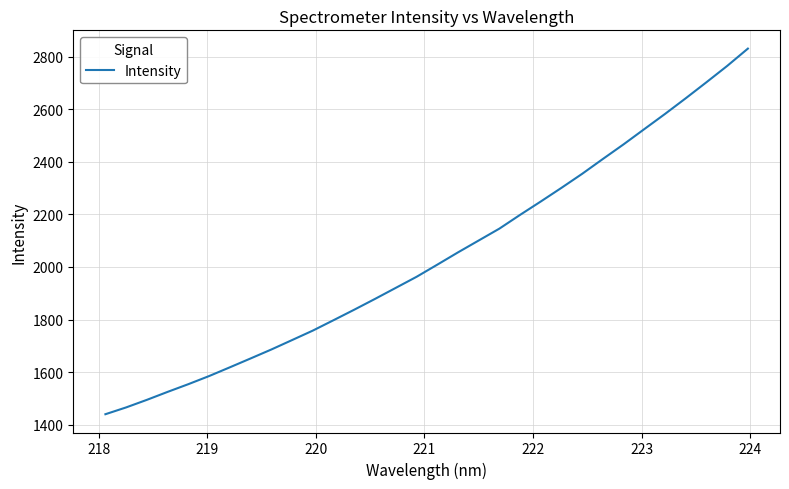

What is the minimum value shown in the chart?

1440.3